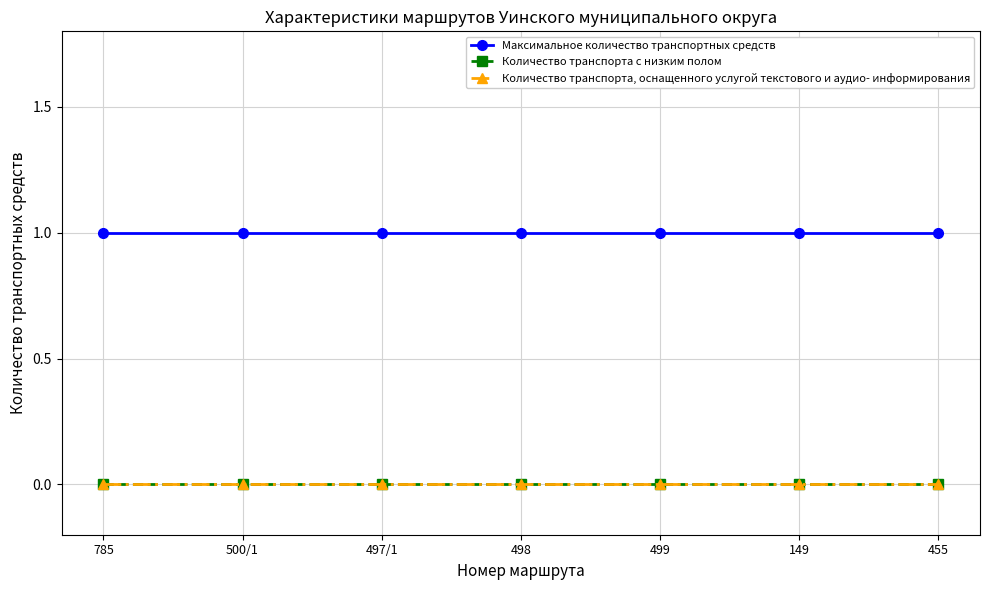

What is the total value across all series at 500/1?

1